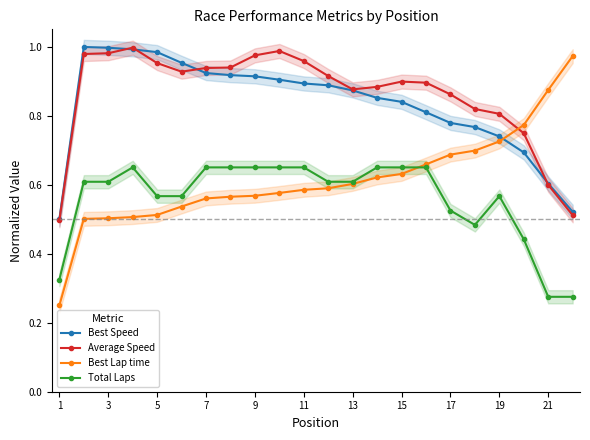

Is it true that Average Speed equals 0.4 at 21?

False